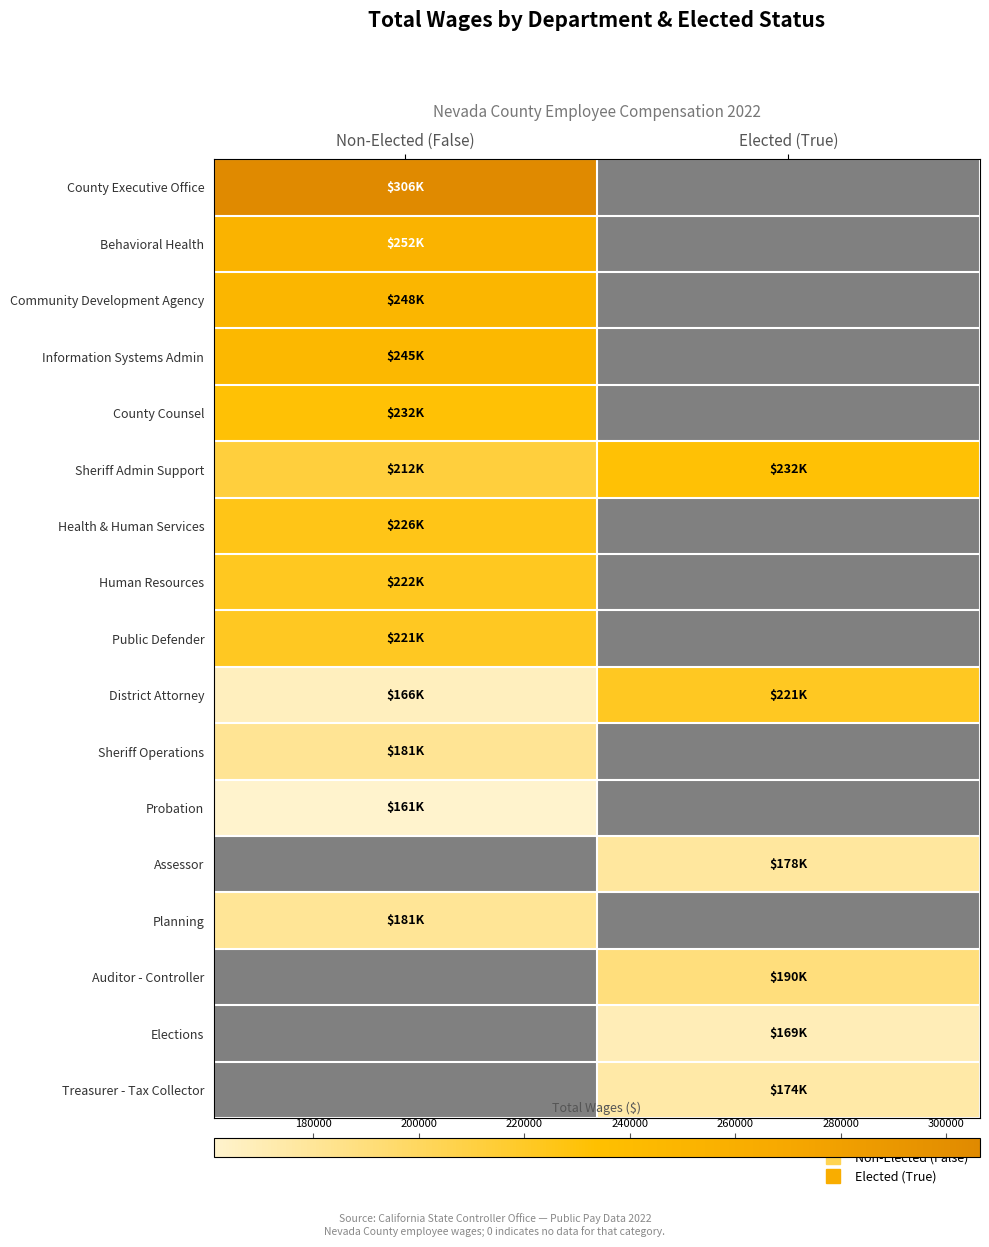

At which label does Public Defender reach its minimum?

Non-Elected (False)